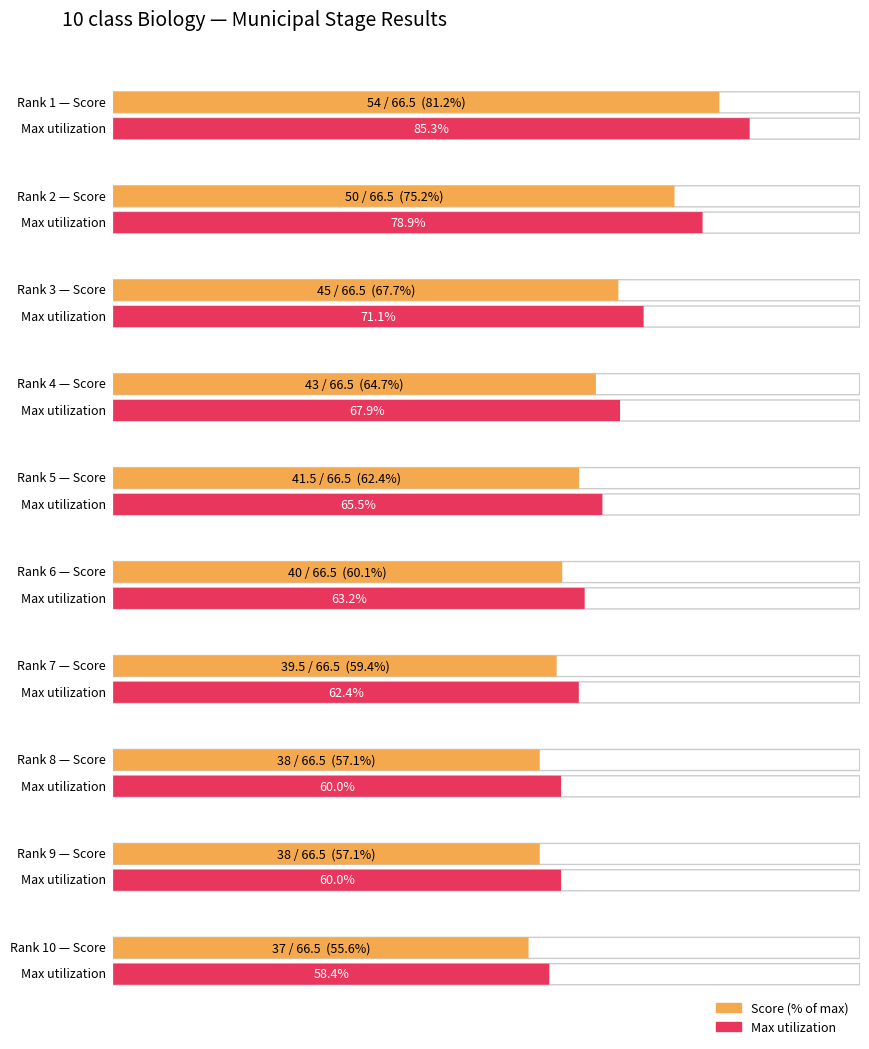

What is the value of the Total bar at the 5th from the left?

41.5